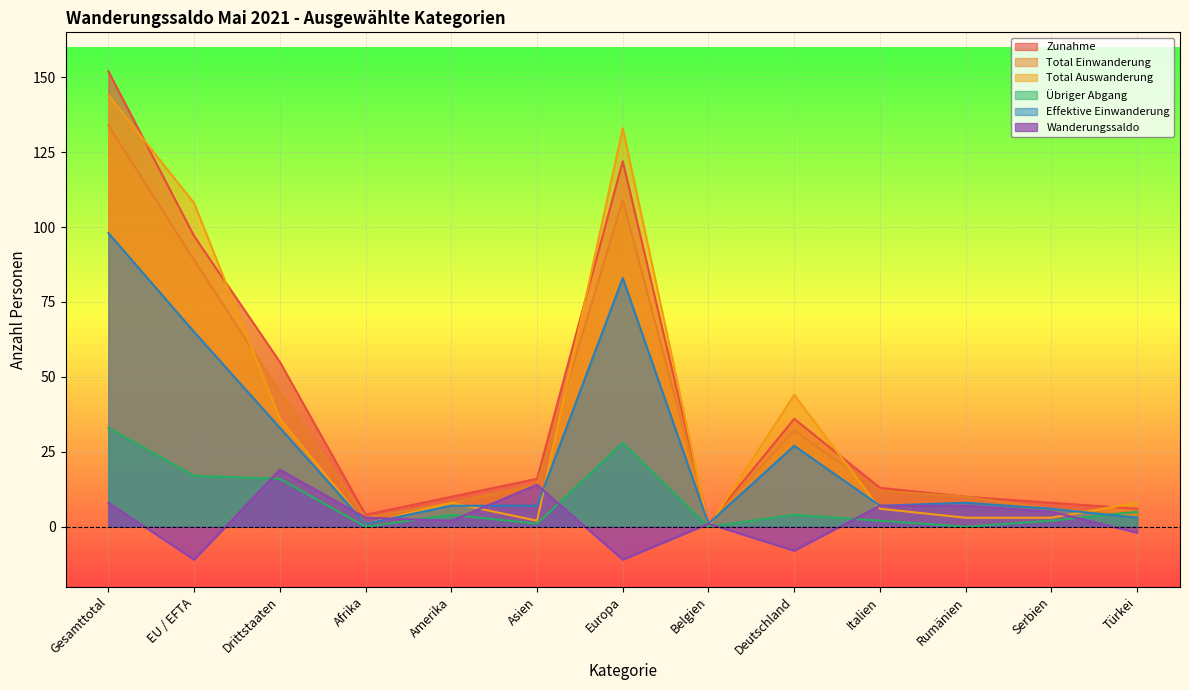

Reading left to right, extract all data points from this chart.

Zunahme: Gesamttotal=152	EU / EFTA=97	Drittstaaten=55	Afrika=4	Amerika=10	Asien=16	Europa=122	Belgien=1	Deutschland=36	Italien=13	Rumänien=10	Serbien=8	Türkei=6
Total Einwanderung: Gesamttotal=134	EU / EFTA=89	Drittstaaten=45	Afrika=3	Amerika=8	Asien=14	Europa=109	Belgien=1	Deutschland=32	Italien=12	Rumänien=10	Serbien=6	Türkei=4
Total Auswanderung: Gesamttotal=144	EU / EFTA=108	Drittstaaten=36	Afrika=1	Amerika=8	Asien=2	Europa=133	Belgien=0	Deutschland=44	Italien=6	Rumänien=3	Serbien=3	Türkei=8
Übriger Abgang: Gesamttotal=33	EU / EFTA=17	Drittstaaten=16	Afrika=0	Amerika=4	Asien=1	Europa=28	Belgien=0	Deutschland=4	Italien=2	Rumänien=0	Serbien=2	Türkei=5
Effektive Einwanderung: Gesamttotal=98	EU / EFTA=65	Drittstaaten=33	Afrika=1	Amerika=7	Asien=7	Europa=83	Belgien=1	Deutschland=27	Italien=7	Rumänien=8	Serbien=6	Türkei=3
Wanderungssaldo: Gesamttotal=8	EU / EFTA=-11	Drittstaaten=19	Afrika=3	Amerika=2	Asien=14	Europa=-11	Belgien=1	Deutschland=-8	Italien=7	Rumänien=7	Serbien=5	Türkei=-2